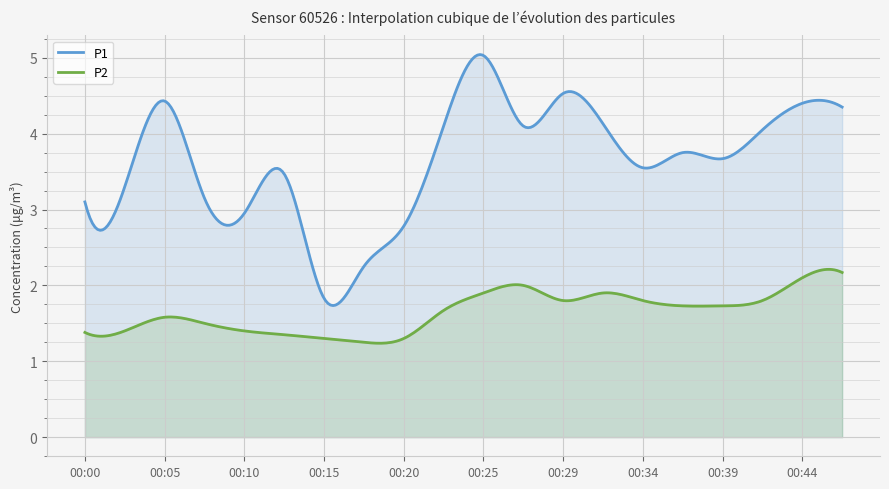

Is it true that P2 equals 0.7 at 00:42?

False